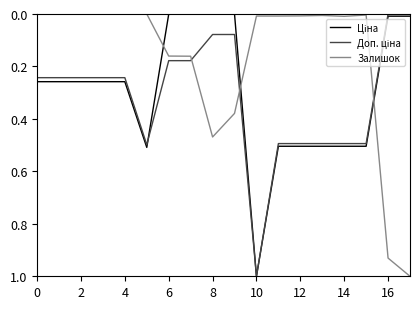

At which category is the sum across all series the highest?

10